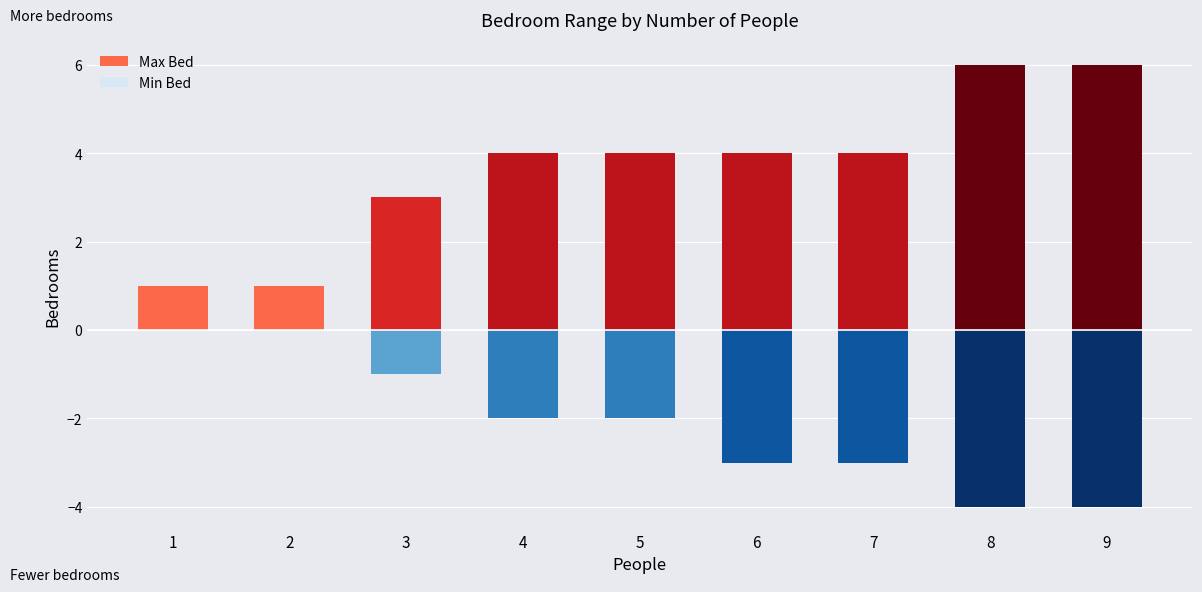

What is the greatest value displayed?

6